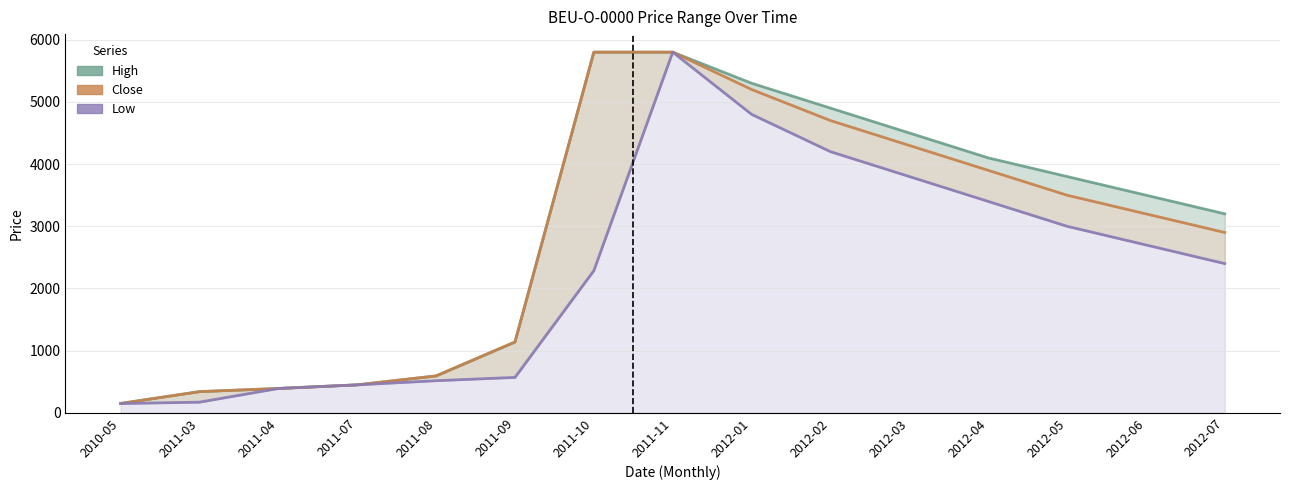

List the labels in order of Close value, smallest first.

2010-05, 2011-03, 2011-04, 2011-07, 2011-08, 2011-09, 2012-07, 2012-06, 2012-05, 2012-04, 2012-03, 2012-02, 2012-01, 2011-10, 2011-11